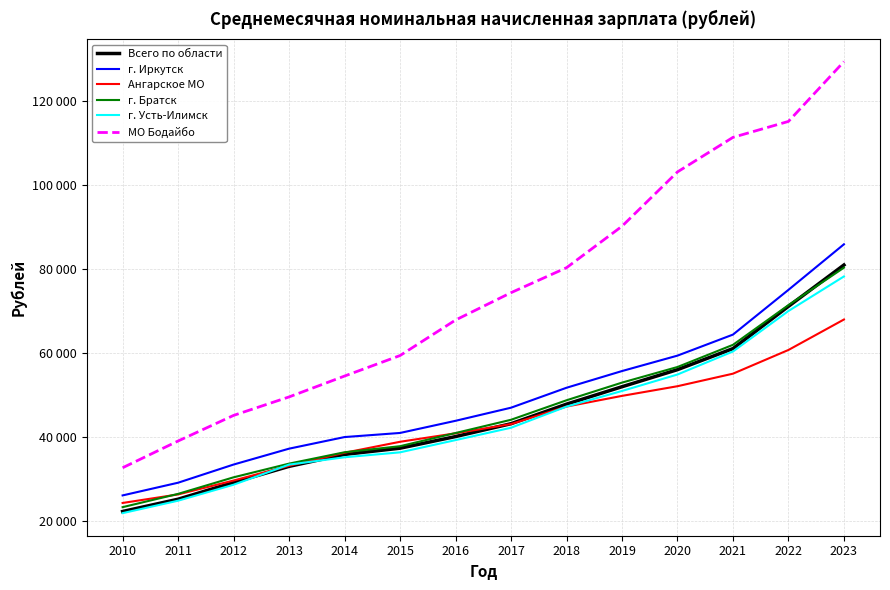

Reading left to right, list all the values displayed in this chart.

Всего по области: 22241.0	25168.0	29165.0	32999.0	35844.0	37328.0	40099.0	43164.0	47824.0	51977.1	56047.0	61070.8	71140.5	80993.6
г. Иркутск: 26072.0	29101.0	33431.0	37216.0	39981.0	40960.0	43856.0	46980.0	51733.0	55714.6	59392.1	64403.6	75068.4	85928.6
Ангарское МО: 24273.0	26309.0	29626.0	33132.0	36242.0	38856.0	40875.0	43078.0	47248.0	49795.9	52099.9	55089.0	60741.5	67999.7
г. Братск: 23273.0	26441.0	30388.0	33651.0	36360.0	37805.0	40943.0	44101.0	48746.0	52958.6	56680.3	61962.5	71431.2	80357.9
г. Усть-Илимск: 21847.0	24818.0	28623.0	33411.0	35162.0	36340.0	39255.0	42202.0	47246.0	50967.2	54893.4	60378.0	70028.2	78266.9
МО Бодайбо: 32669.0	39044.0	45143.0	49548.0	54524.0	59410.0	67872.0	74394.0	80343.0	90229.1	103176.7	111414.0	115213.1	129466.7